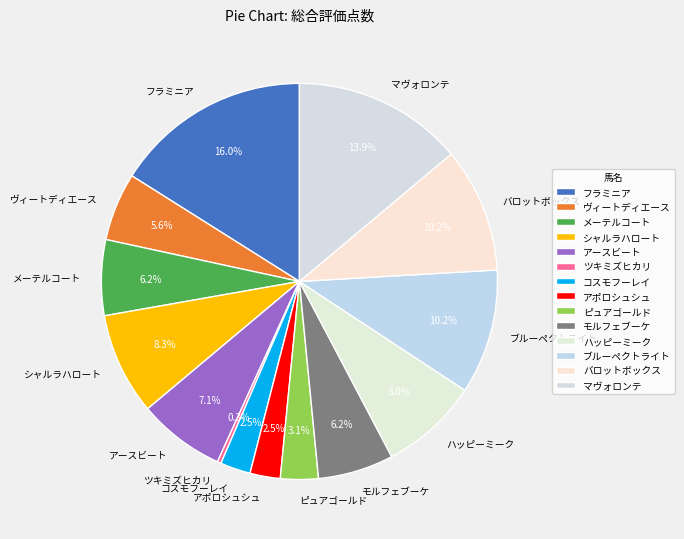

Which slice is the largest?

フラミニア